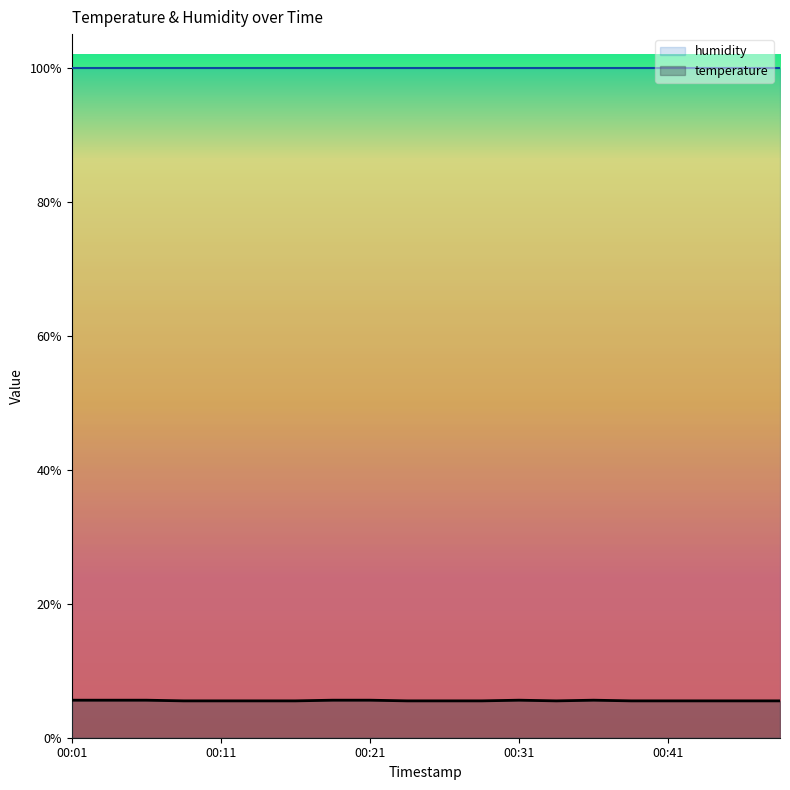

Does the chart display data point markers on the line(s)?

No